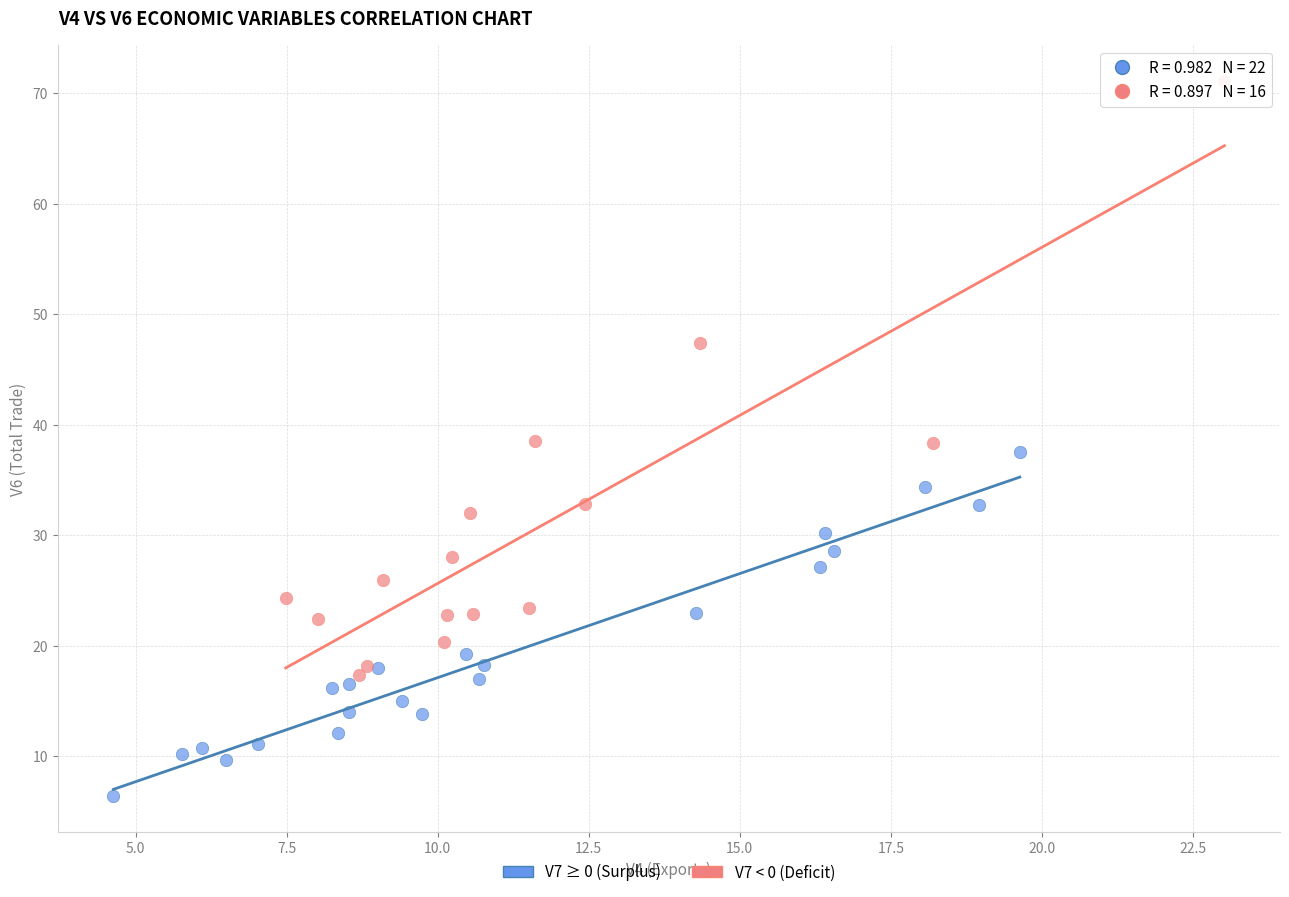

Which series has the widest spread of Y values?

V7 < 0 (Deficit)